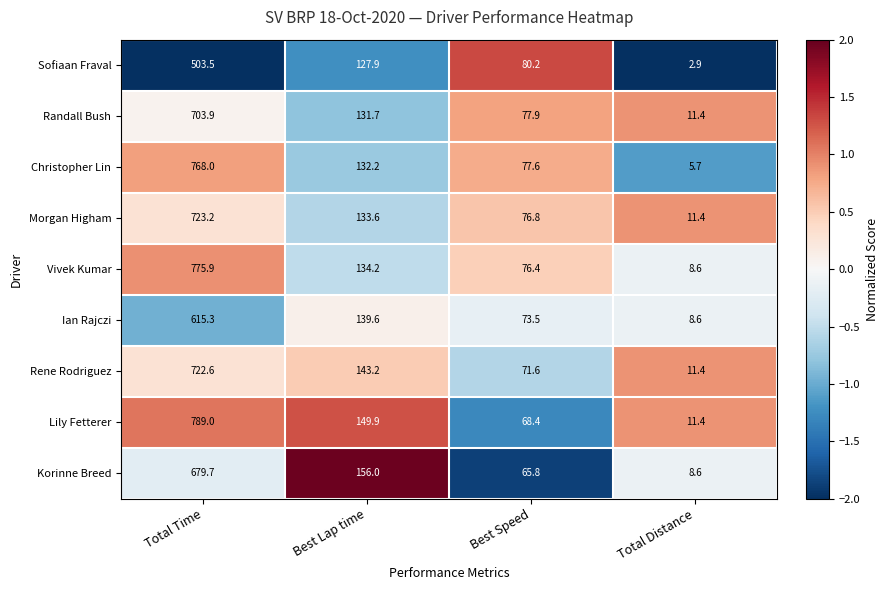

Which series has the largest total across all categories?

Lily Fetterer